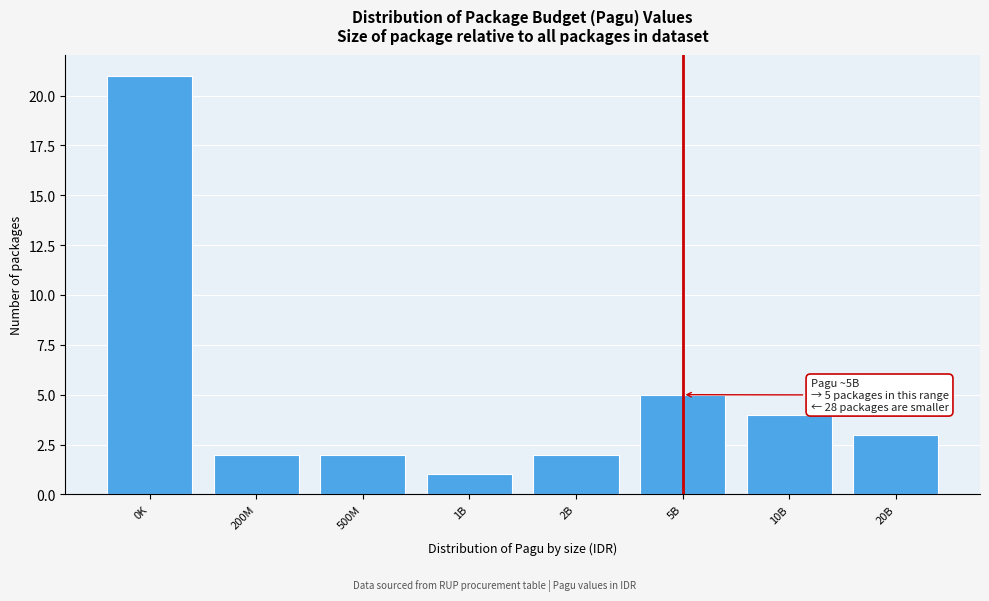

Reading left to right, what are all the values shown in this chart?

0K=21	200M=2	500M=2	1B=1	2B=2	5B=5	10B=4	20B=3